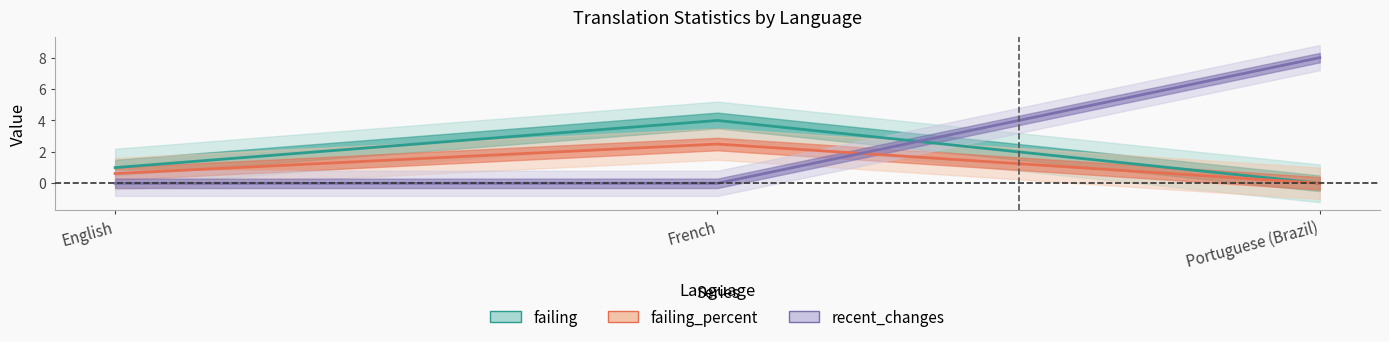

How many values in failing_percent are above zero?

2